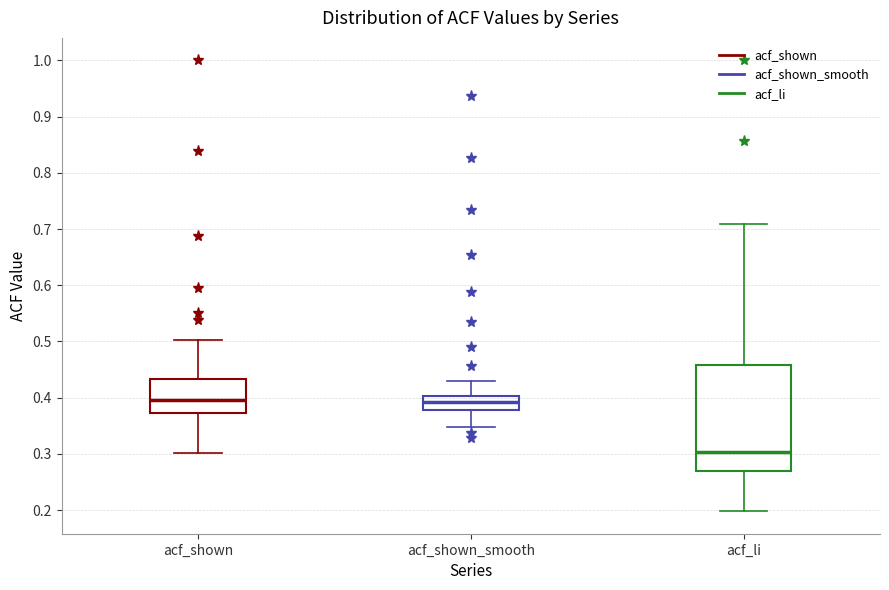

Reading left to right, read every box against the y-axis: the position of its median line, the range the box covers, and the ends of its whiskers. The values are not printed on the chart, so give them approximately, as read against the axis.

acf_shown: median 0.40, box 0.37 to 0.43, whiskers 0.30 to 0.50
acf_shown_smooth: median 0.39, box 0.38 to 0.40, whiskers 0.35 to 0.43
acf_li: median 0.30, box 0.27 to 0.46, whiskers 0.20 to 0.71